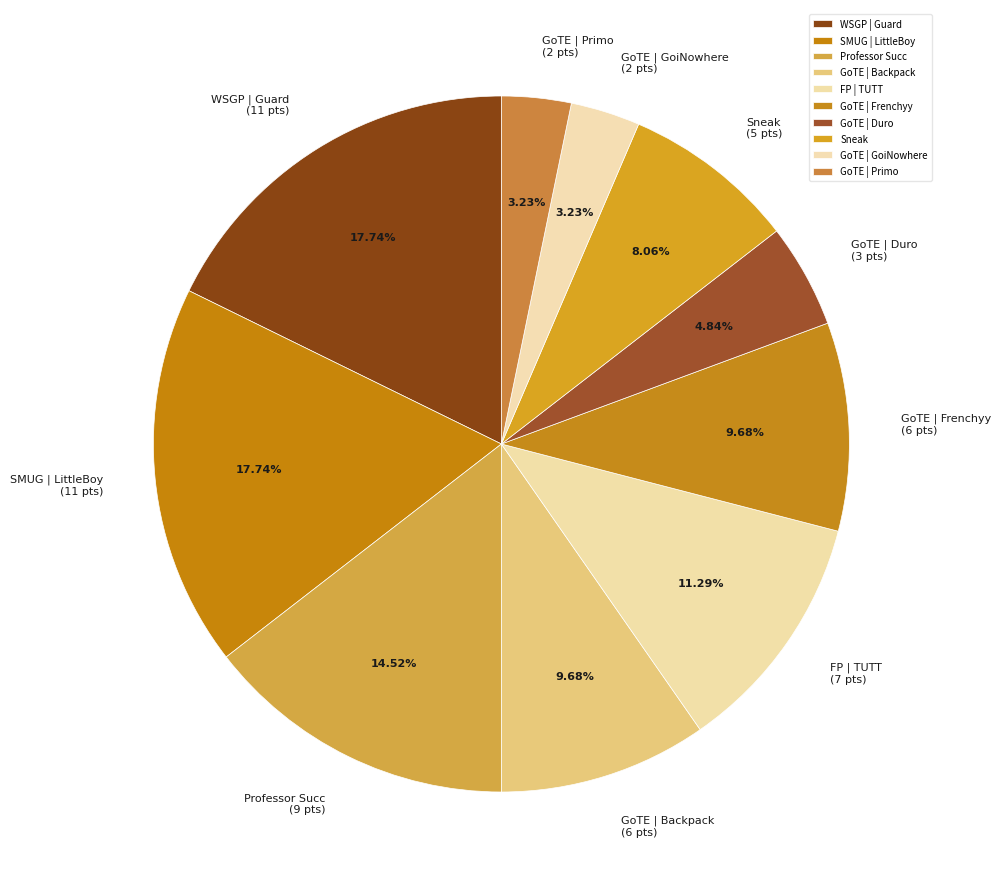

Is there a majority slice in this chart?

No